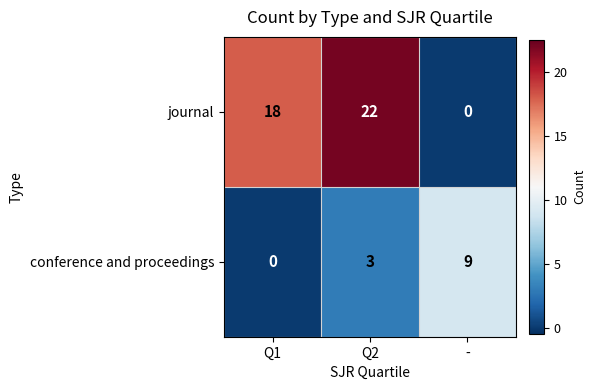

What is the difference between the maximum and second lowest values in the conference and proceedings series?

6